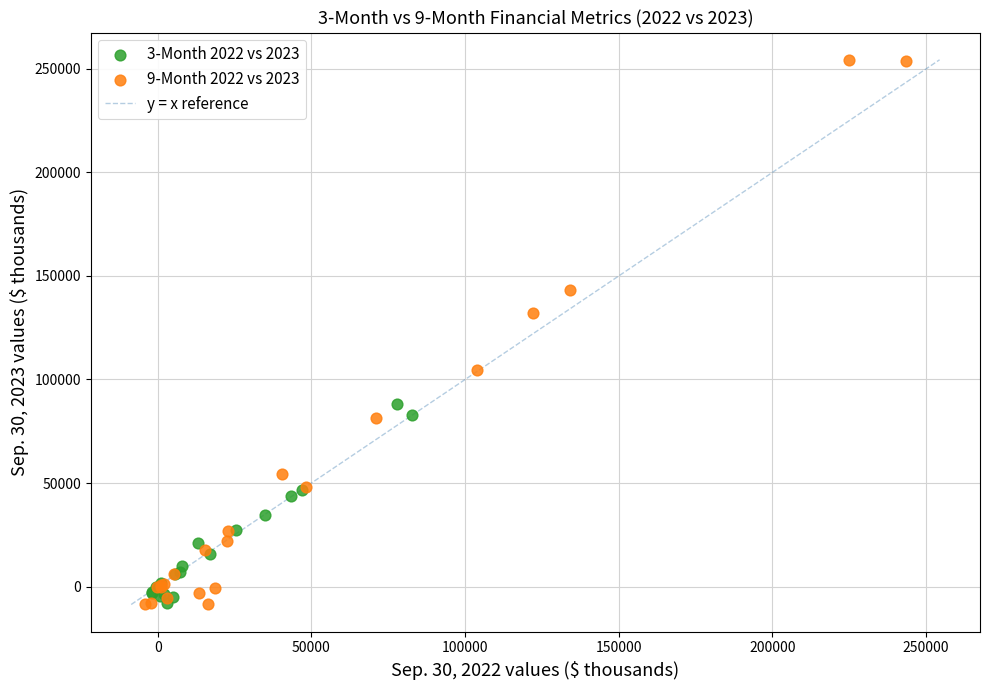

Which series contains the highest Y value?

9-Month 2022 vs 2023